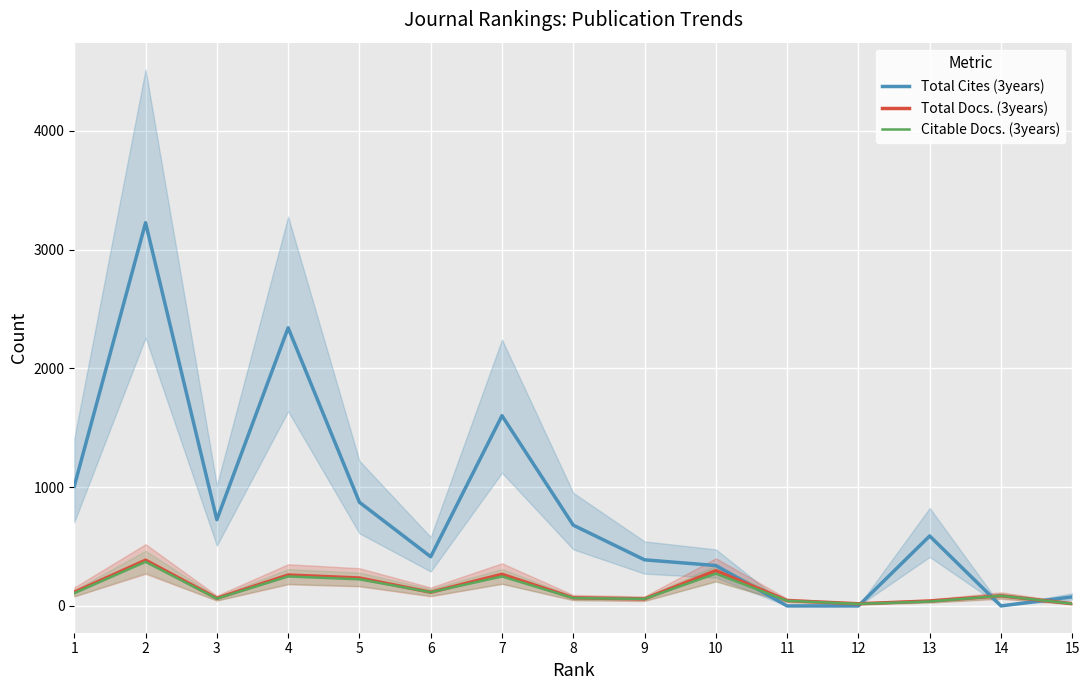

Which category has the lowest value in the Citable Docs. (3years) series?

12